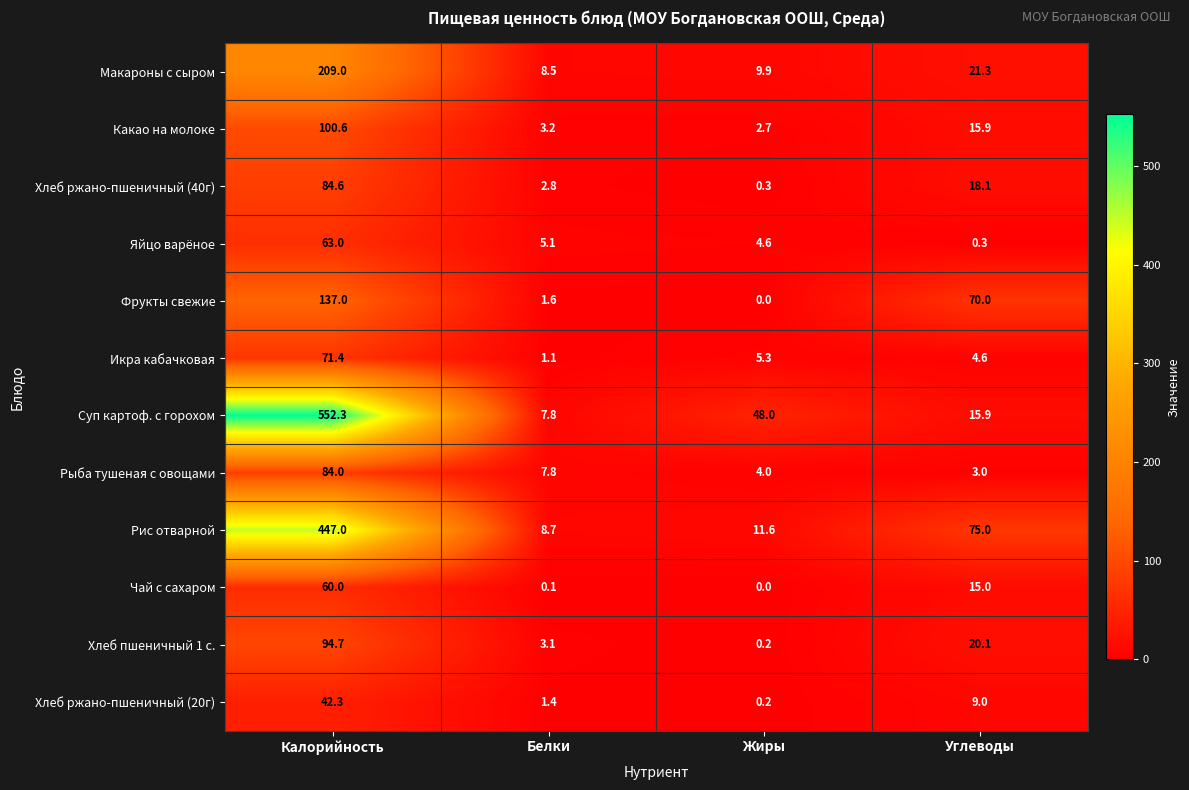

True or false: Рыба тушеная с овощами has a value of 84.0 at Калорийность.

True